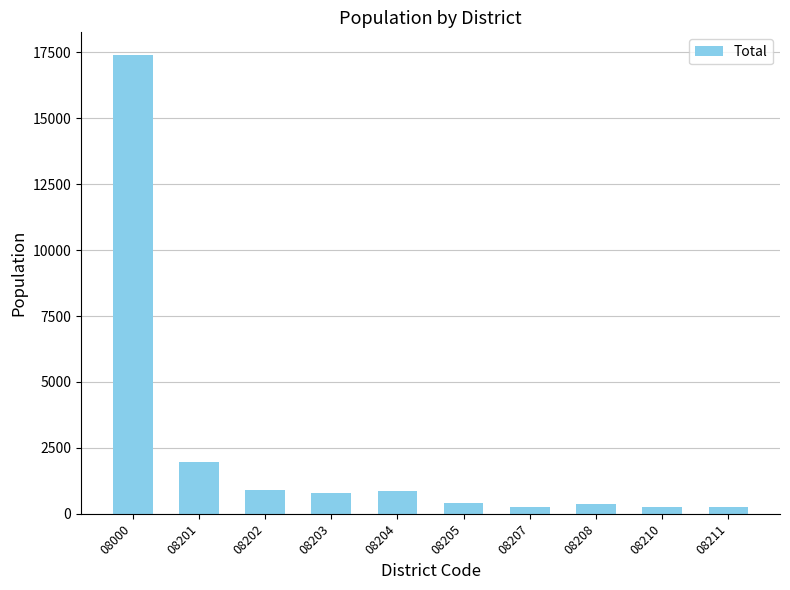

The chart shows a value of 1525 at 08204. True or false?

False